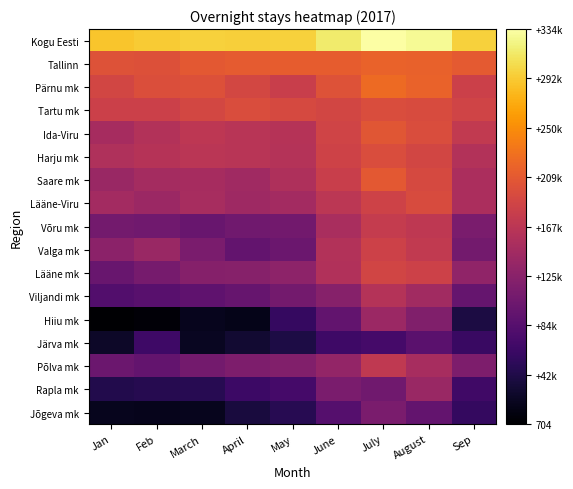

List the series in order of their peak value, highest first.

Kogu Eesti, Pärnu mk, Tallinn, Saare mk, Ida-Viru, Tartu mk, Harju mk, Lääne-Viru, Lääne mk, Valga mk, Võru mk, Põlva mk, Viljandi mk, Hiiu mk, Rapla mk, Jõgeva mk, Järva mk